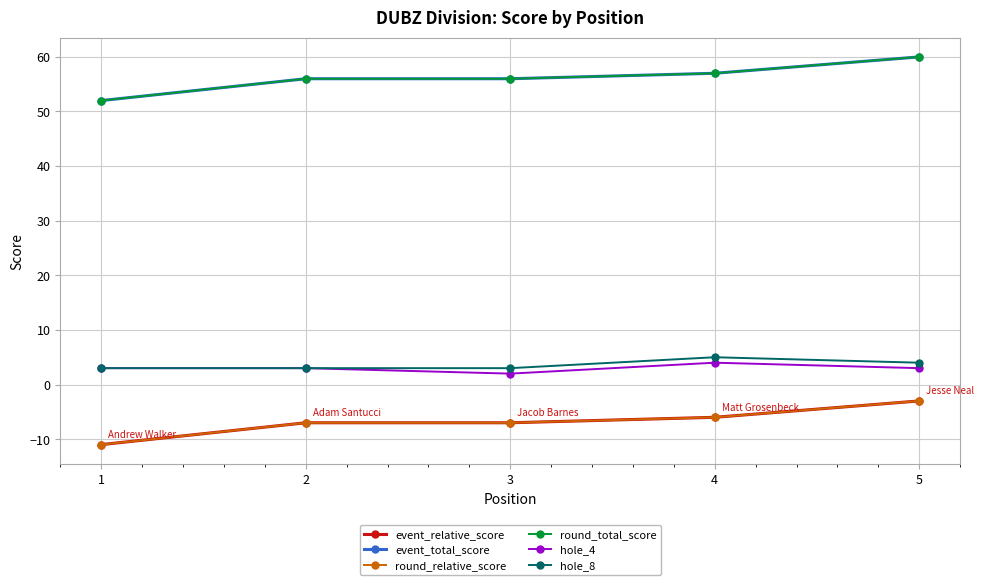

Rank the series at 2 from lowest to highest value.

event_relative_score, round_relative_score, hole_4, hole_8, event_total_score, round_total_score